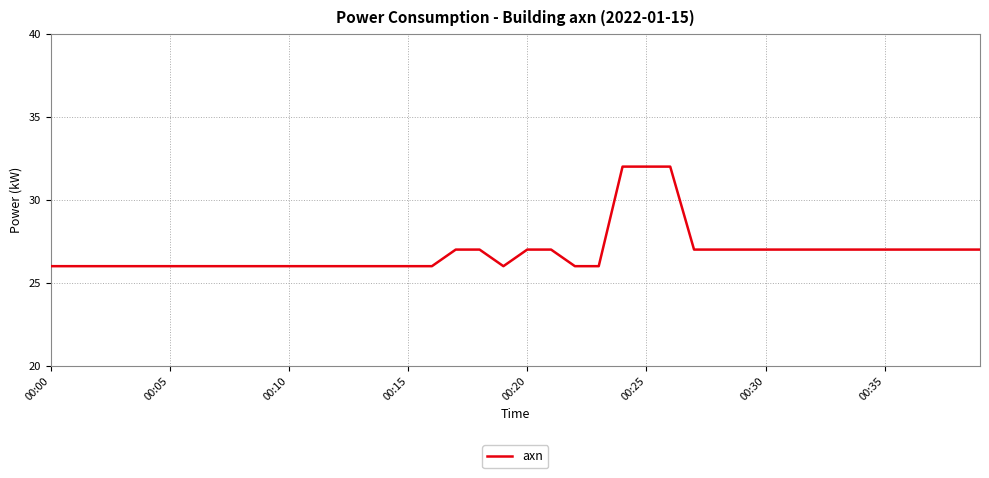

What is the greatest value displayed?

32